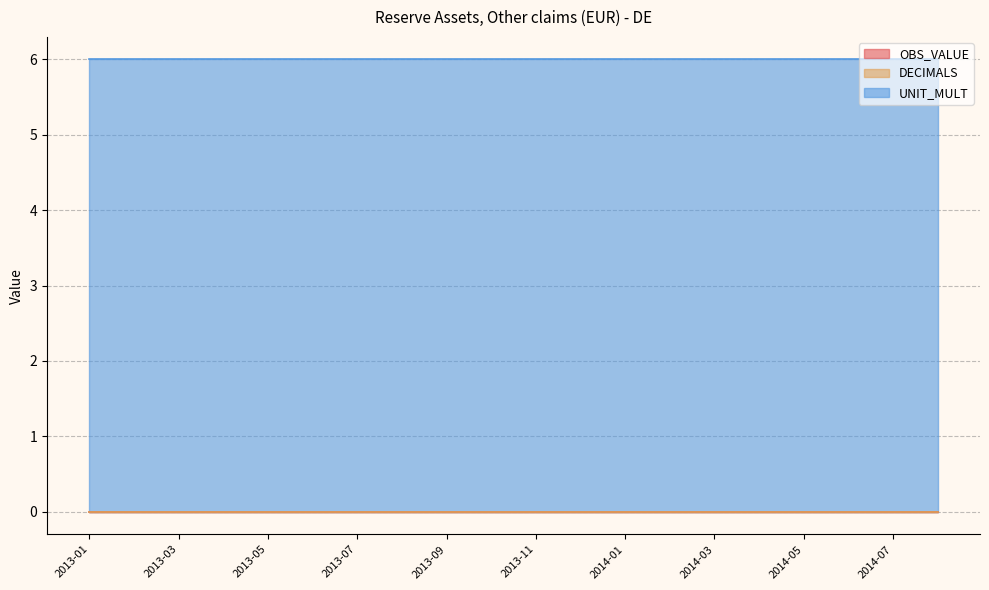

What is the total value across all series at 2014-01?

6